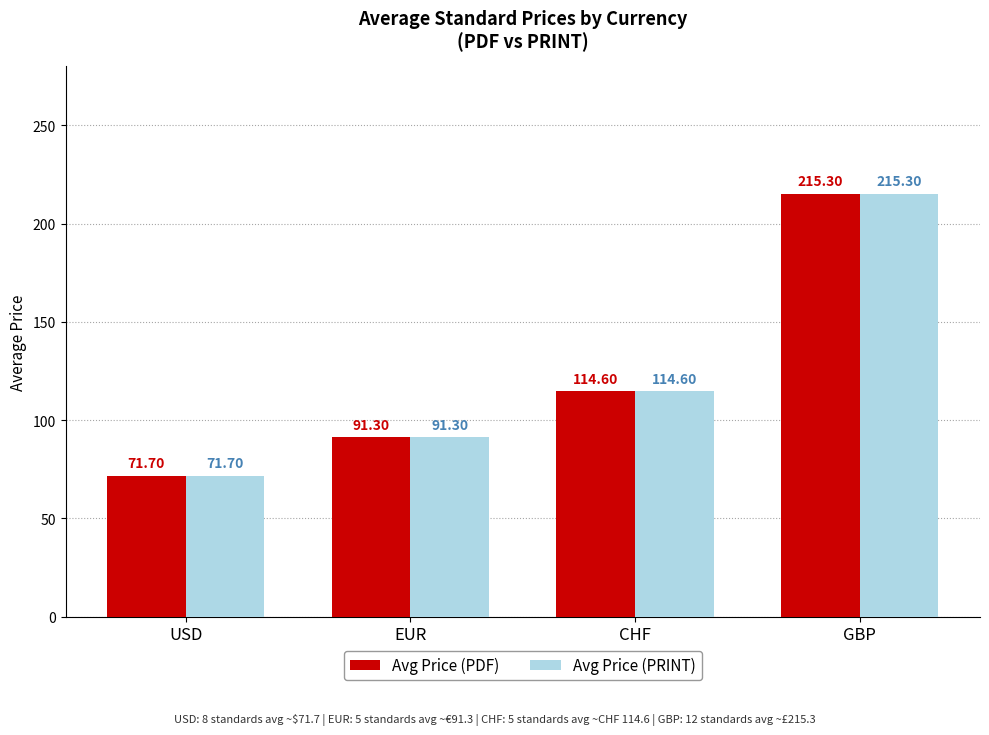

Rank the categories by Avg Price (PRINT) value from lowest to highest.

USD, EUR, CHF, GBP